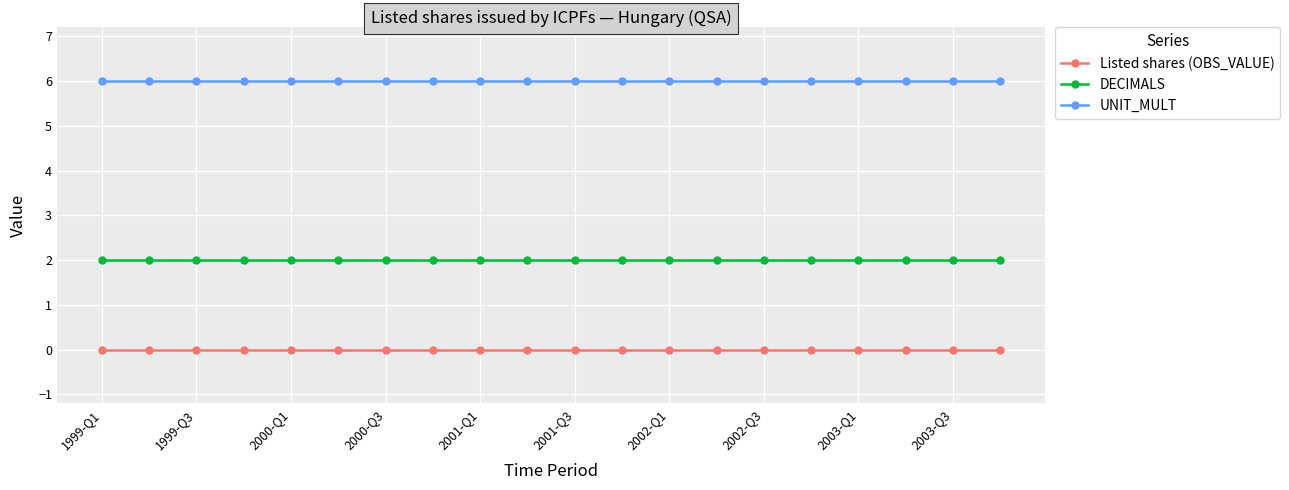

True or false: DECIMALS and UNIT_MULT cross at least once.

False